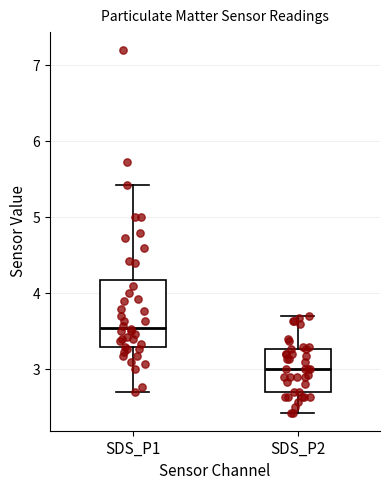

Where does the lower whisker of the box for SDS_P1 end on the y-axis? The values are not printed on the chart, so give them approximately, as read against the axis.

2.7